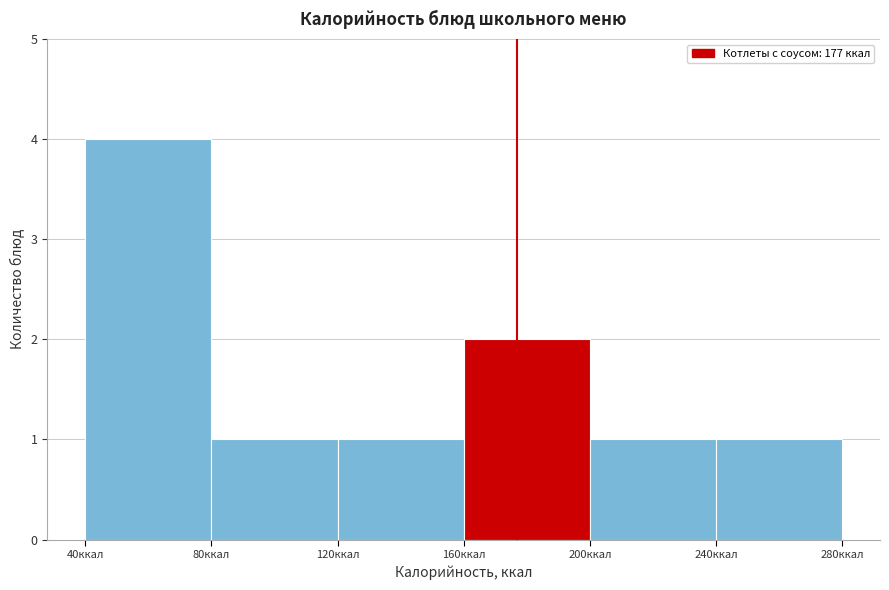

How tall is the bar that spans 120 to 160 on the x-axis? The values are not printed on the chart, so give them approximately, as read against the axis.

1